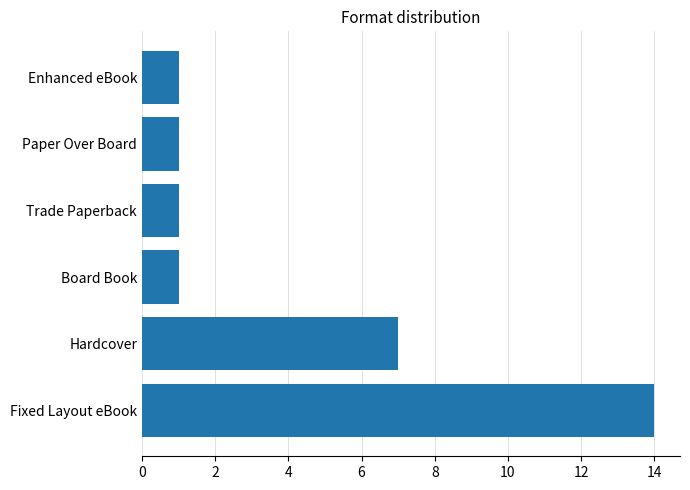

The value at Enhanced eBook is 1. True or false?

True